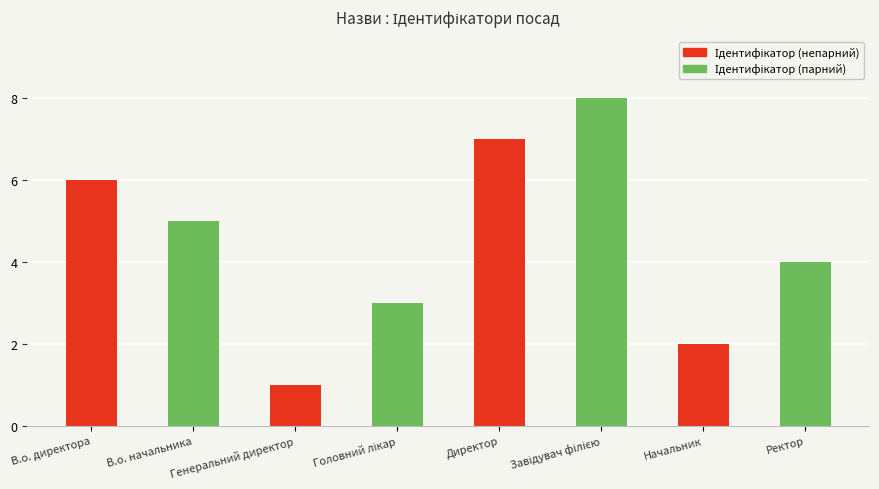

How many distinct data groups are displayed?

2